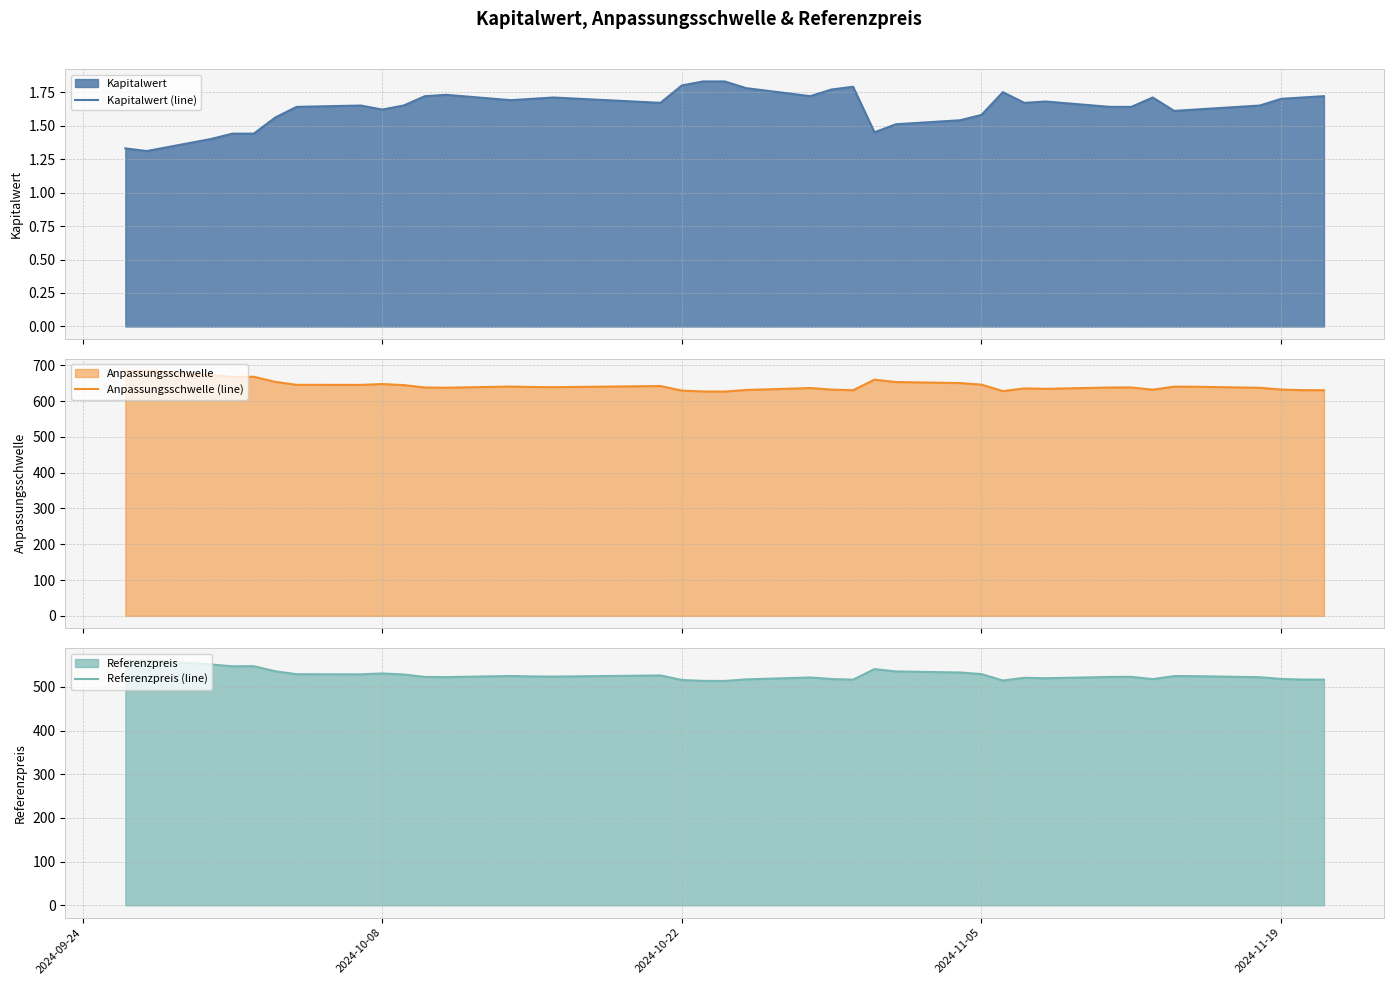

True or false: Kapitalwert (line) and Anpassungsschwelle (line) intersect in this chart.

False